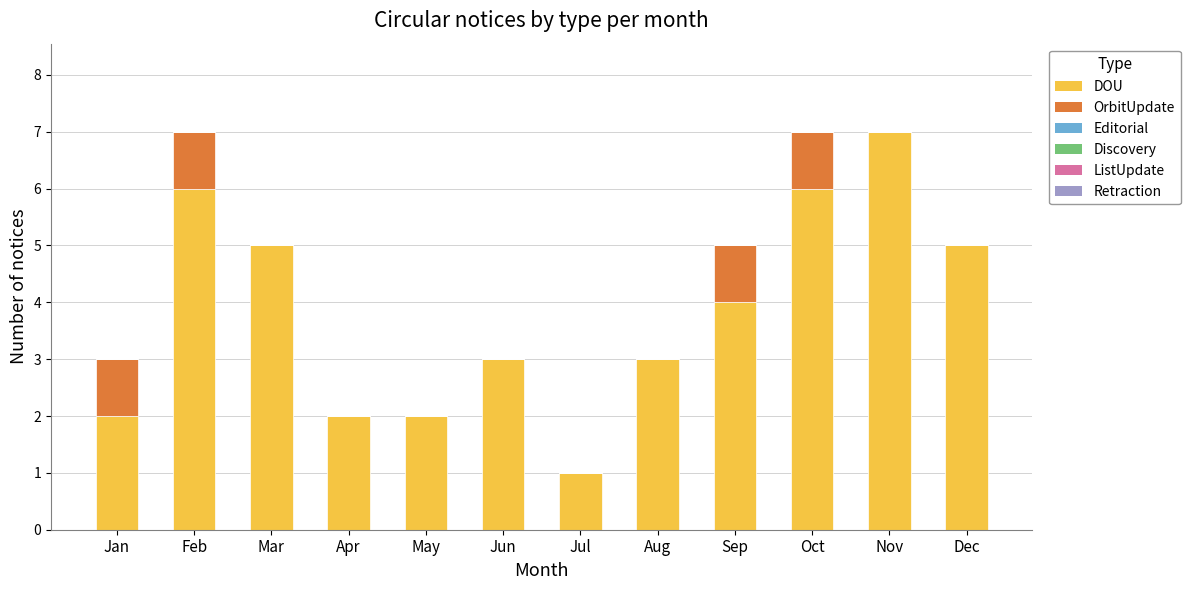

Reading right to left, what are the values for DOU?

Dec=5	Nov=7	Oct=6	Sep=4	Aug=3	Jul=1	Jun=3	May=2	Apr=2	Mar=5	Feb=6	Jan=2